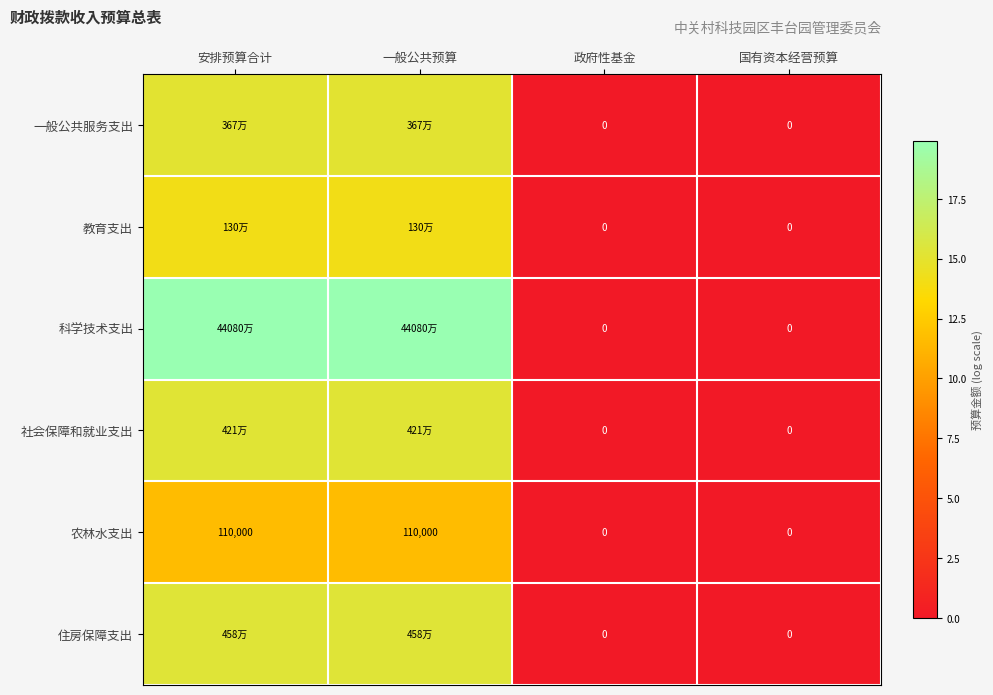

Is the value of 社会保障和就业支出 at 国有资本经营预算 greater than the value of 农林水支出 at 一般公共预算?

No